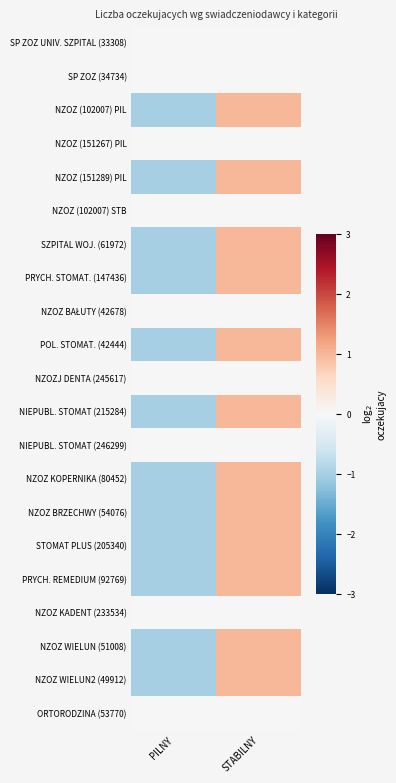

Which series has the largest range (max minus min)?

NZOZ (102007) PIL